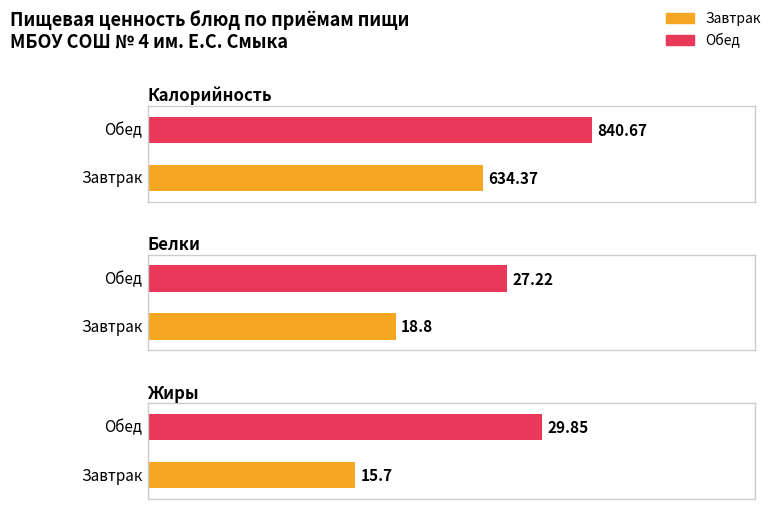

What is the spread (max minus min) of values at Завтрак?

618.7